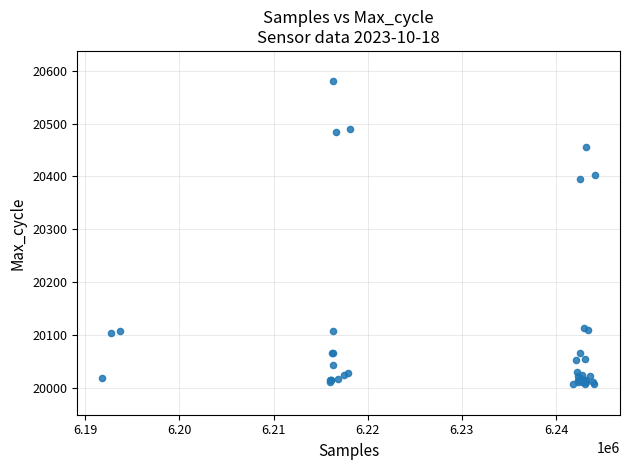

What Y value in the scatter plot is closest to 20293?

20396